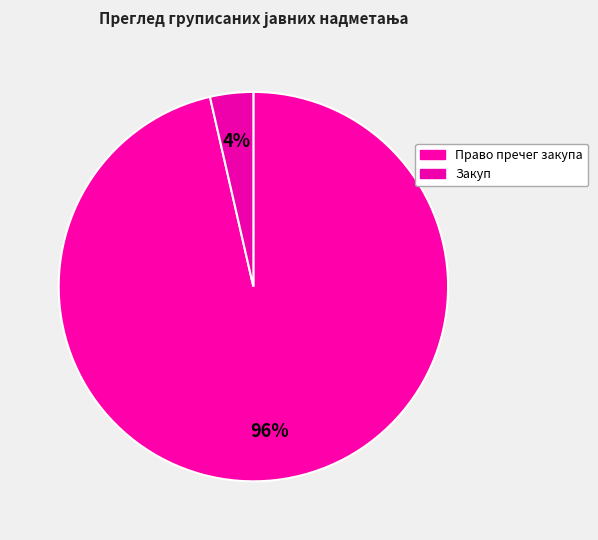

How many segments does this pie chart have?

2